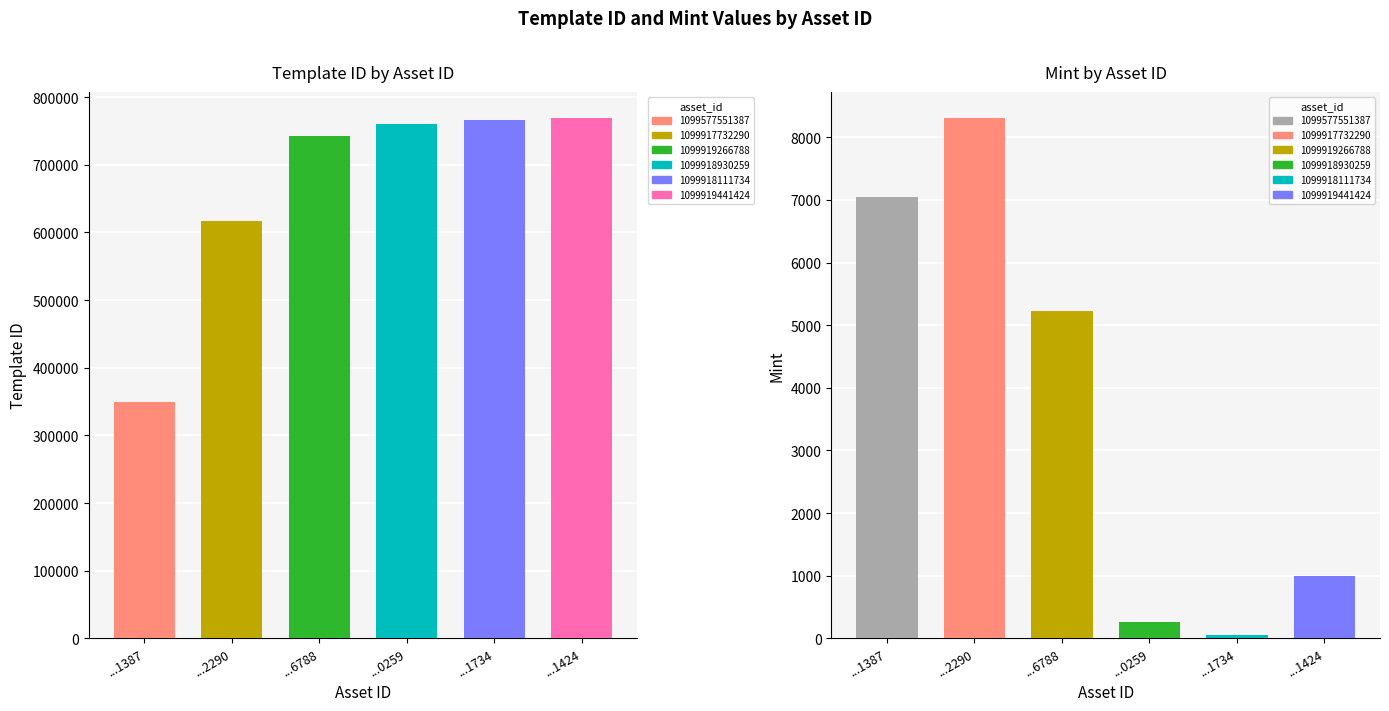

Rank the series by their maximum value, from highest to lowest.

template_id, mint